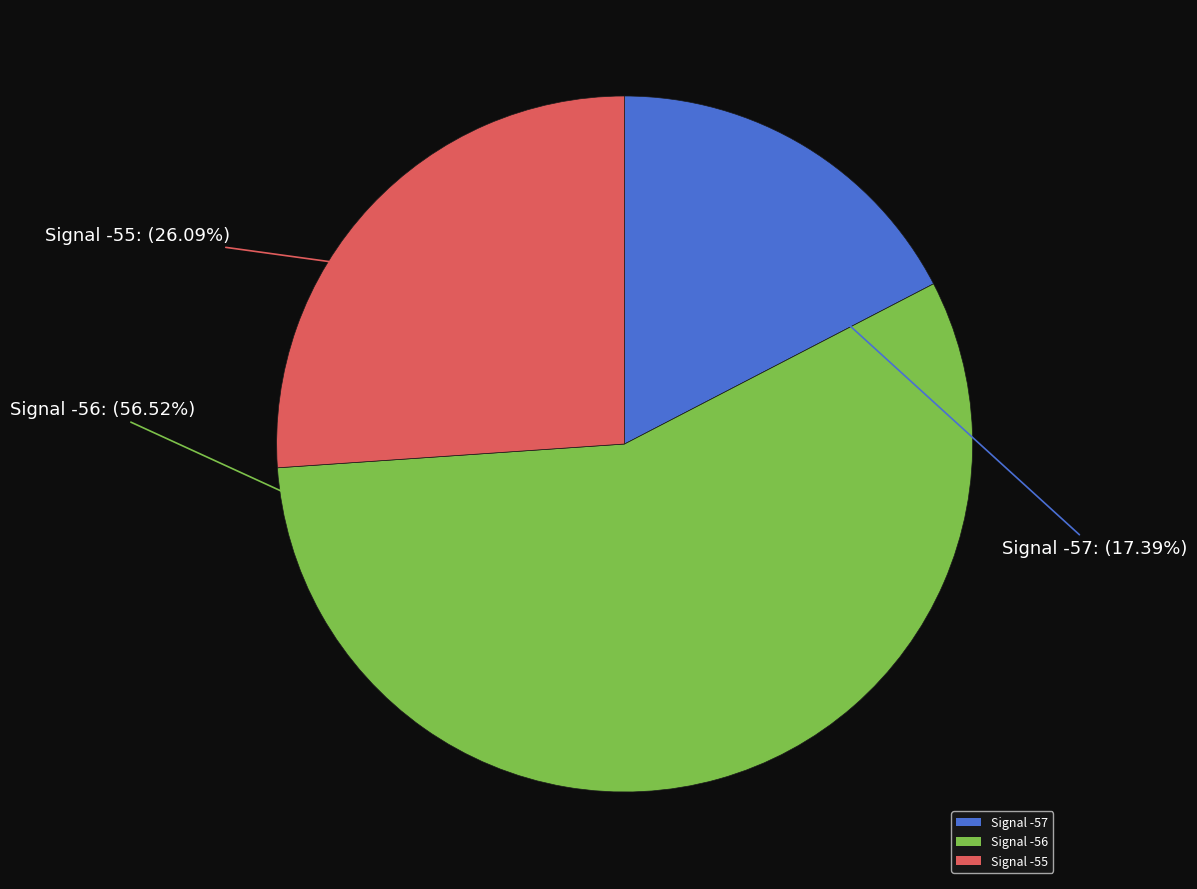

Which category accounts for the majority?

Signal -56